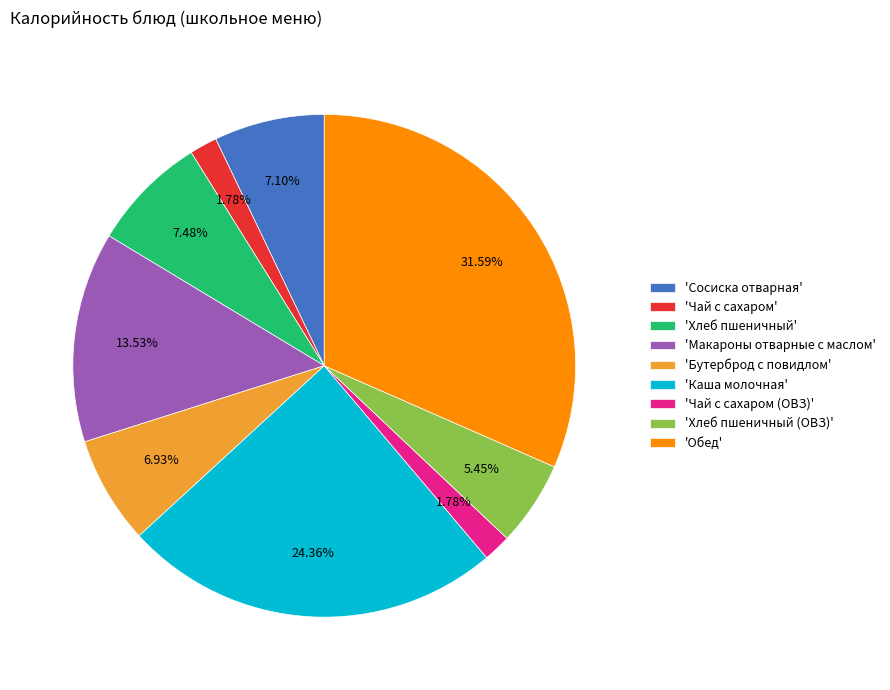

What is the ratio of the value at 'Хлеб пшеничный' to the value at 'Чай с сахаром (ОВЗ)'?

4.2